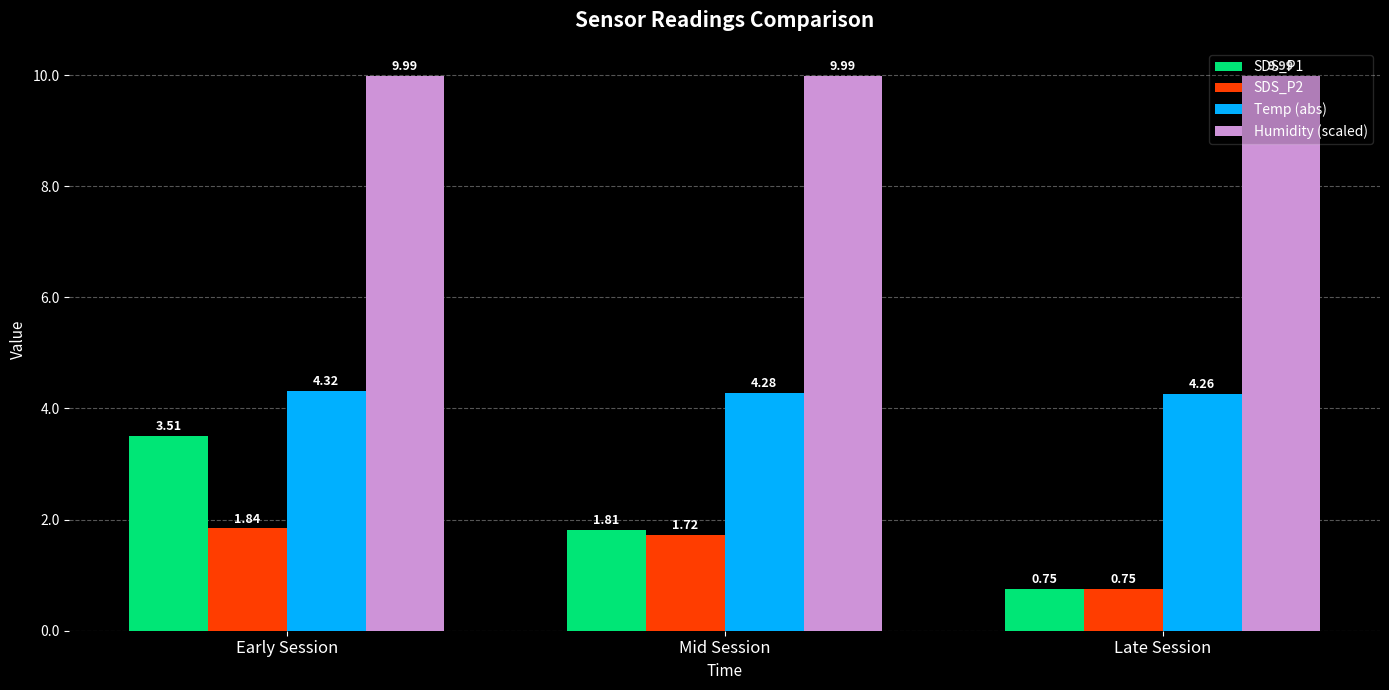

Is it true that Humidity (scaled) equals 5.5 at Early Session?

False